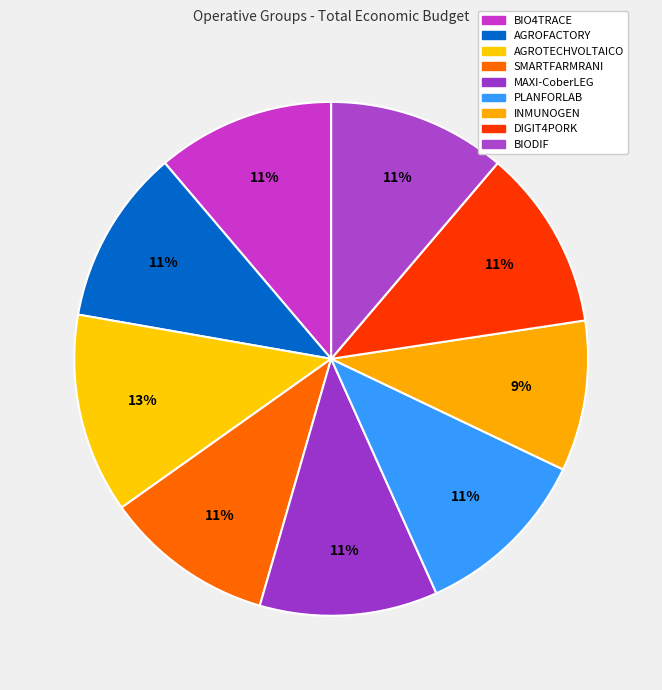

Rank the categories by value from highest to lowest.

AGROTECHVOLTAICO, DIGIT4PORK, BIODIF, BIO4TRACE, PLANFORLAB, MAXI-CoberLEG, AGROFACTORY, SMARTFARMRANI, INMUNOGEN